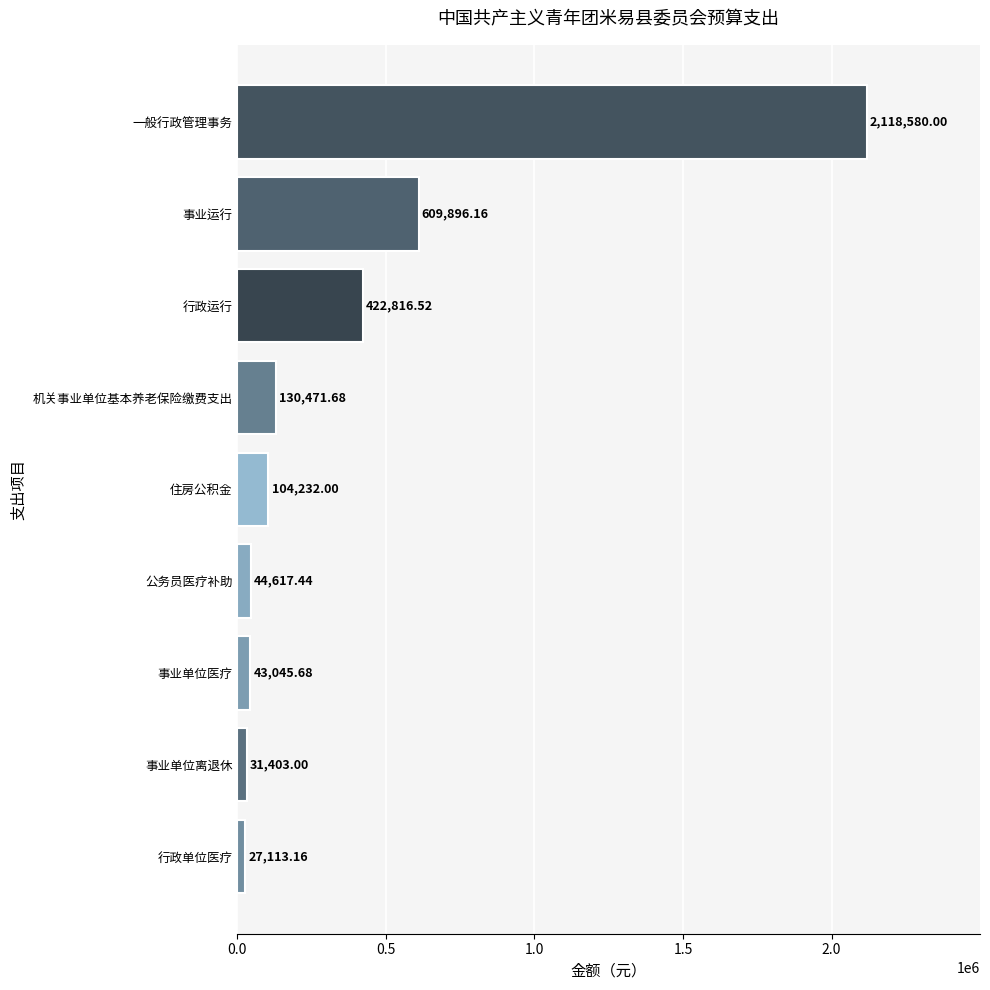

What is the difference between the maximum and minimum values?

2091466.8